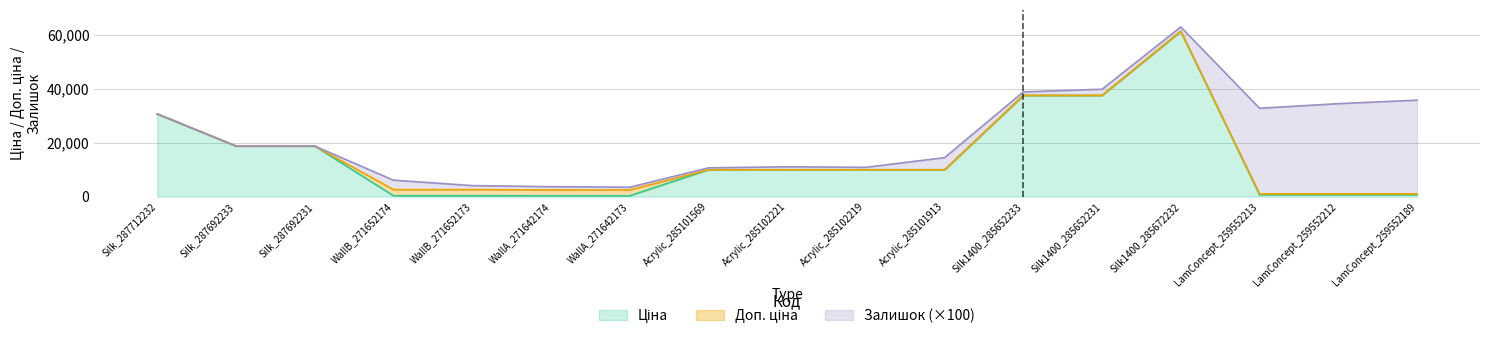

At which category is the sum across all series the highest?

Silk1400_285672232